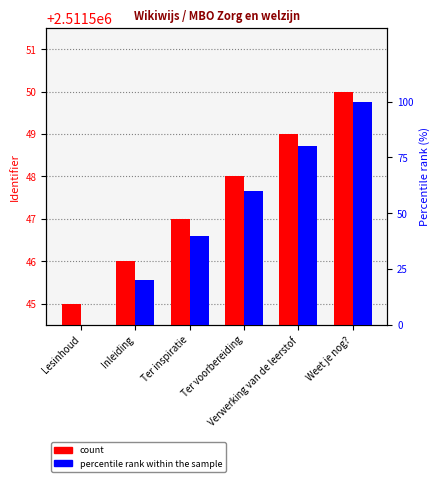

At which label does percentile rank within the sample first exceed 60?

Verwerking van de leerstof